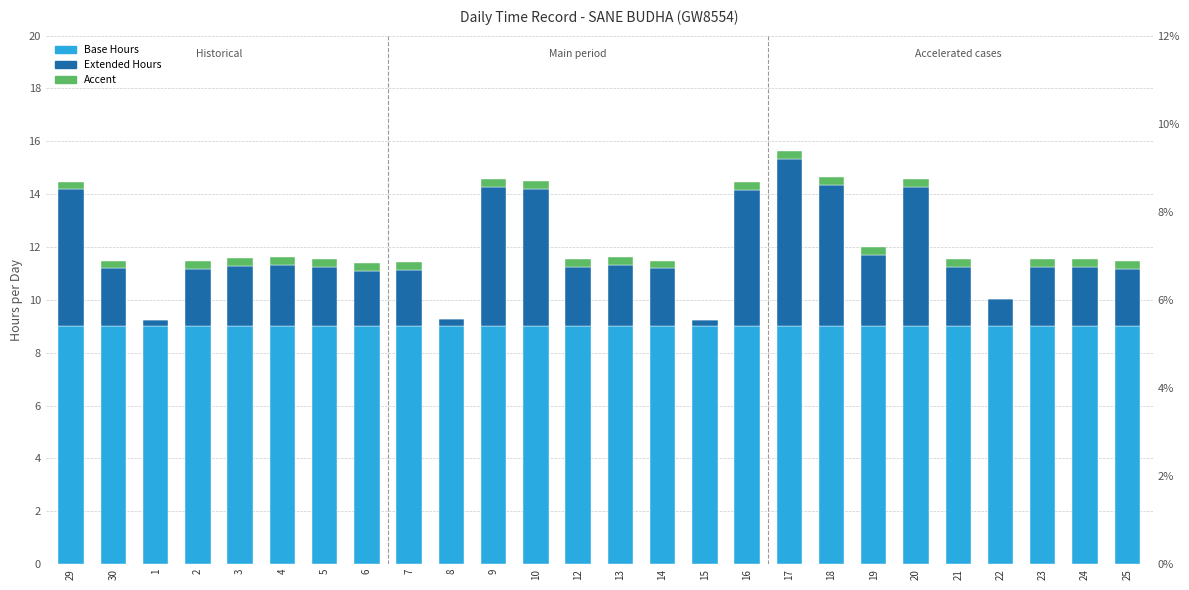

Rank the series by their maximum value, from lowest to highest.

Accent, Extended Hours, Base Hours